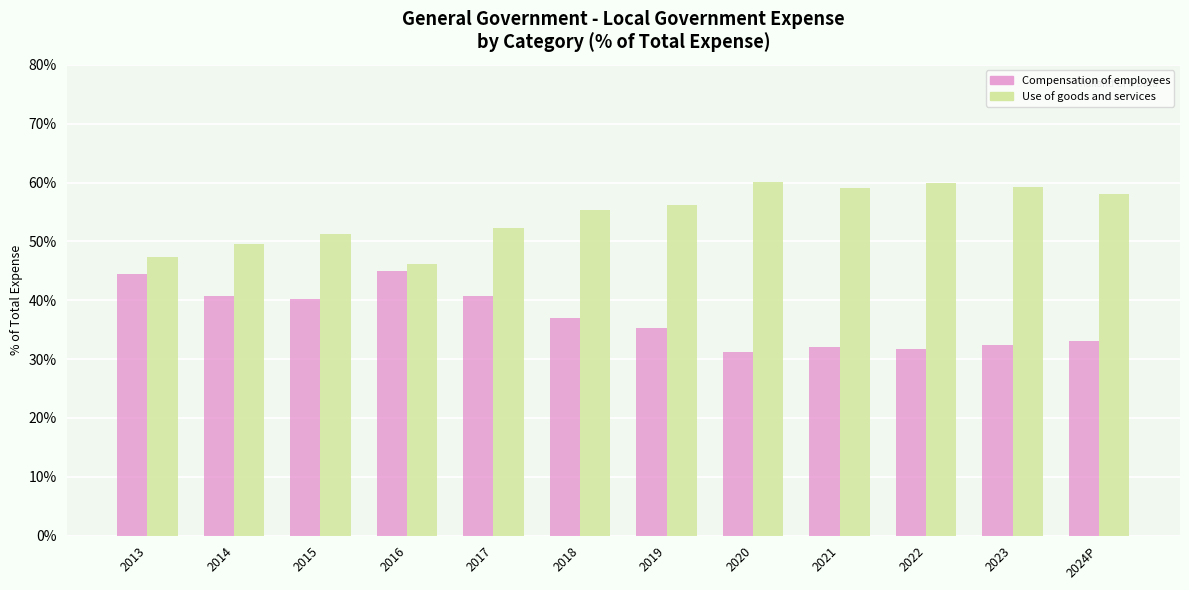

Where is Use of goods and services nearest to the value 53?

2017